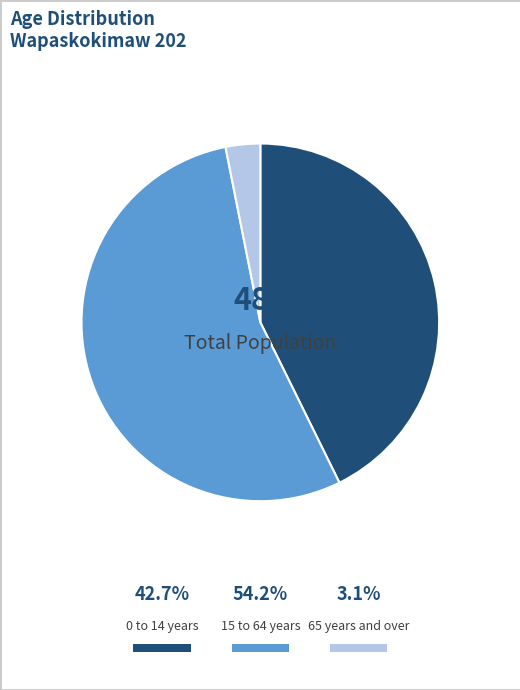

How many slices are in this pie chart?

3